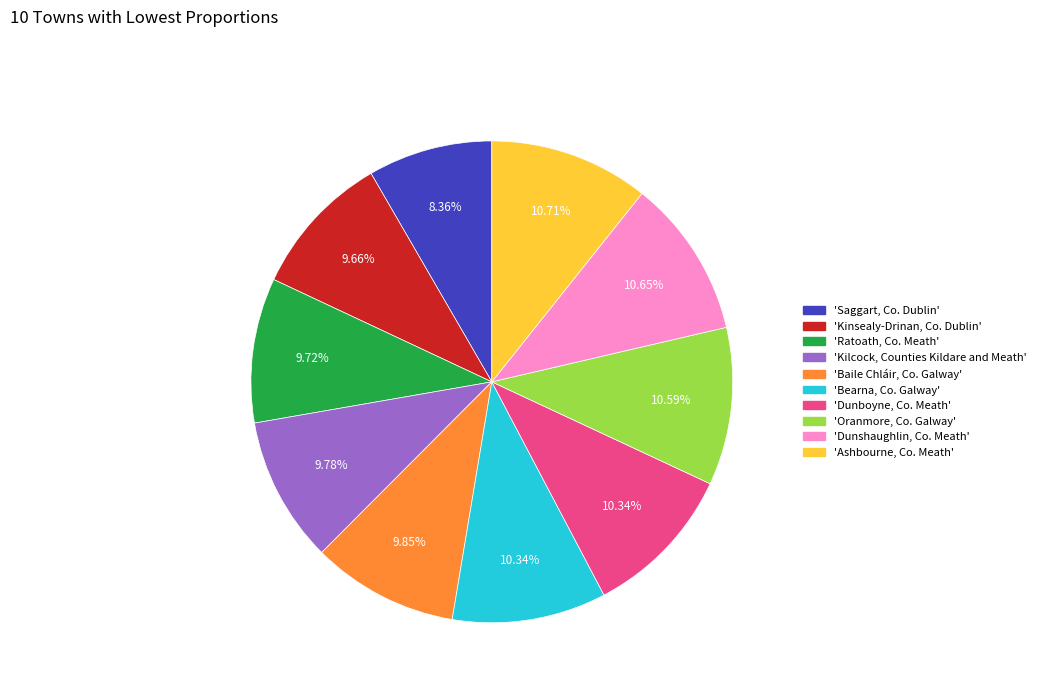

How many slices are in this pie chart?

10